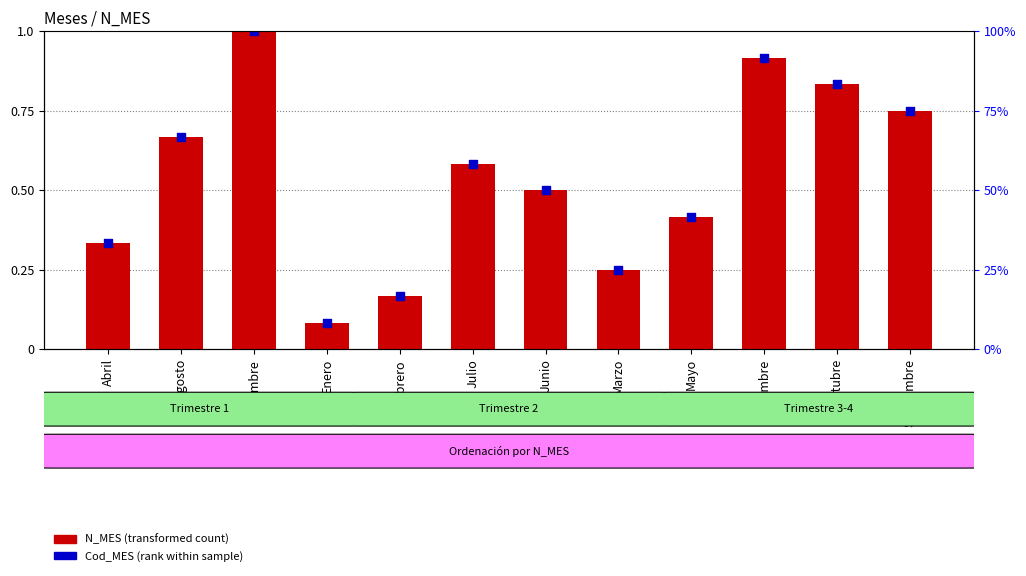

What are all the series names shown in the legend?

N_MES (transformed count), Cod_MES (rank within sample)